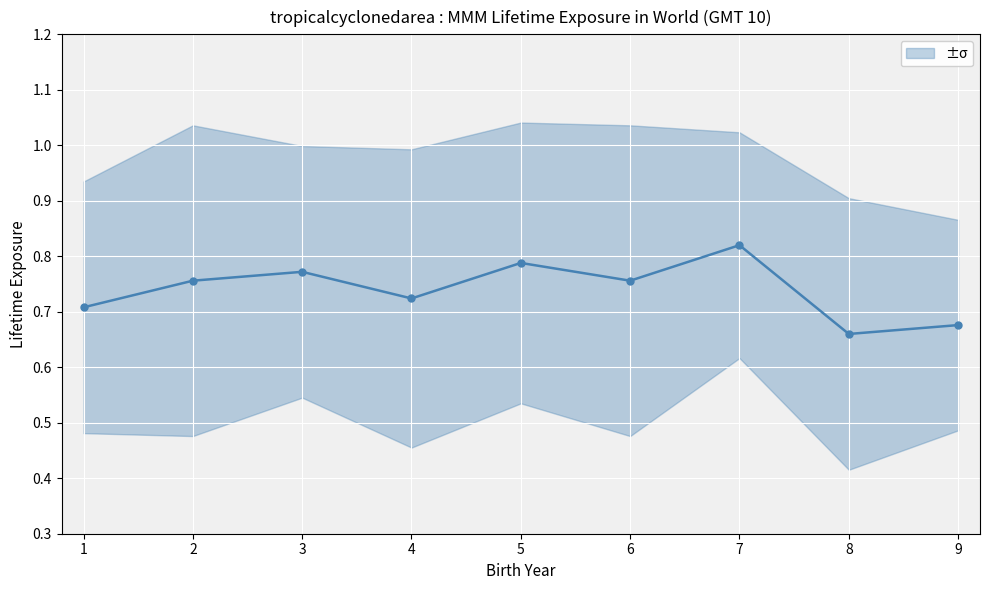

Rank the categories by value from lowest to highest.

8, 9, 1, 4, 2, 6, 3, 5, 7